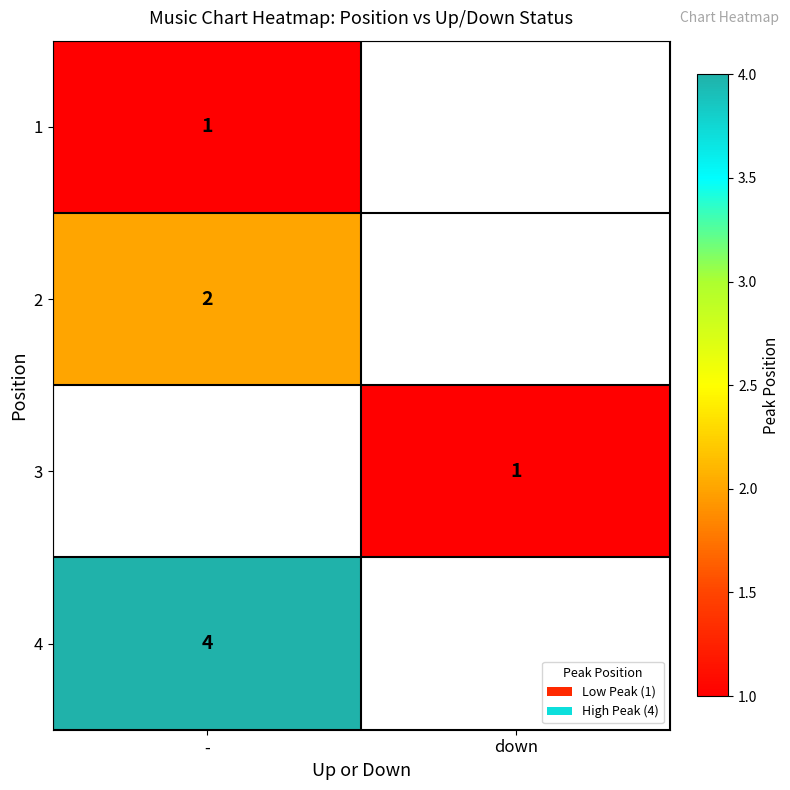

True or false: 2 has a value of 2 at -.

True